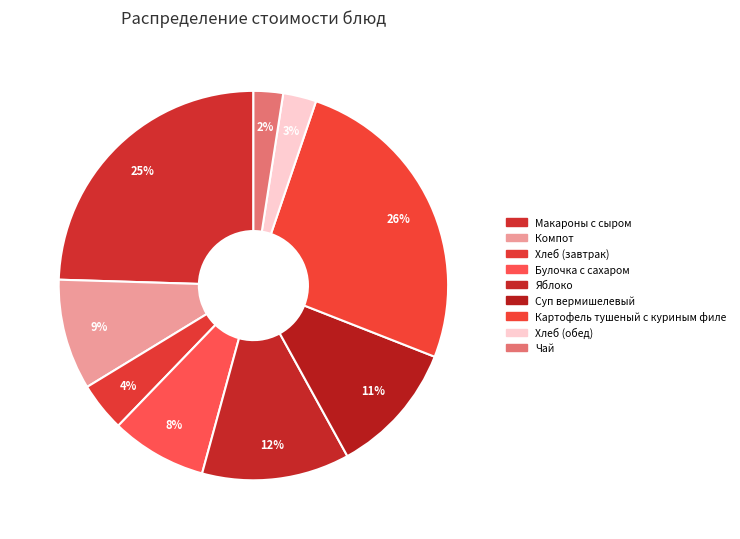

How many slices are in this pie chart?

9